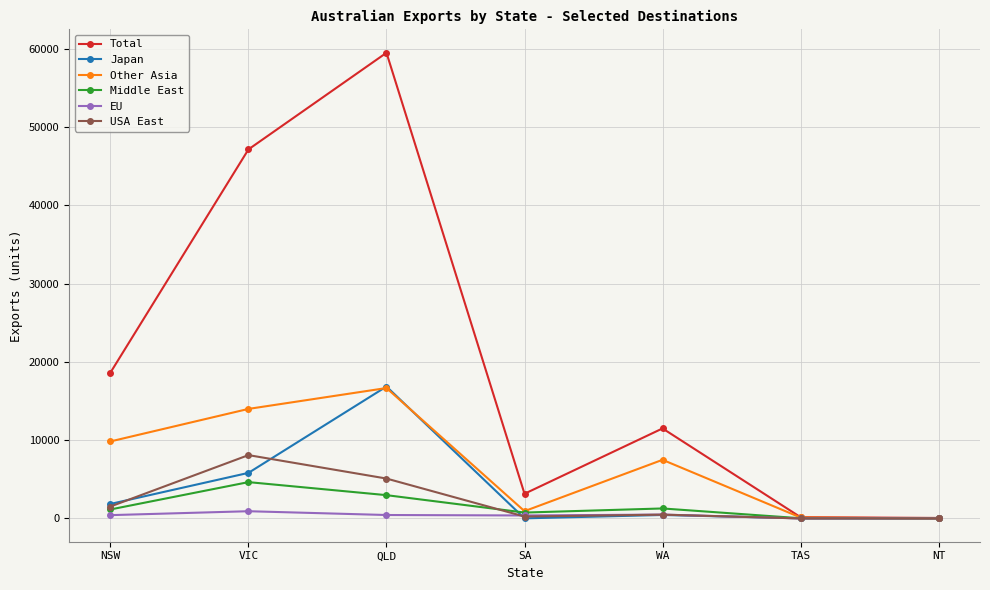

How many lines are shown in the chart?

6